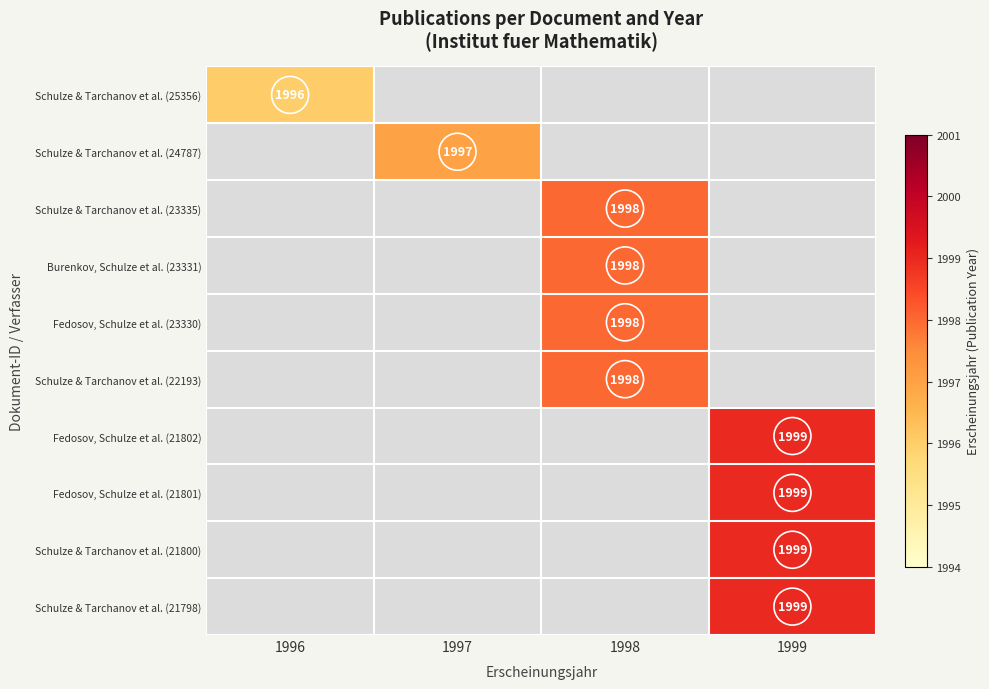

The value of Burenkov, Schulze et al. (23331) at 1998 is 812. True or false?

False